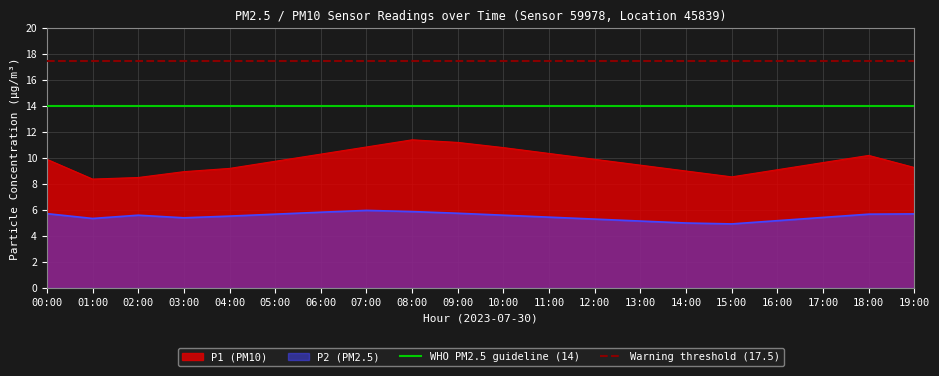

What is the average value of the WHO PM2.5 guideline (14) series?

14.0